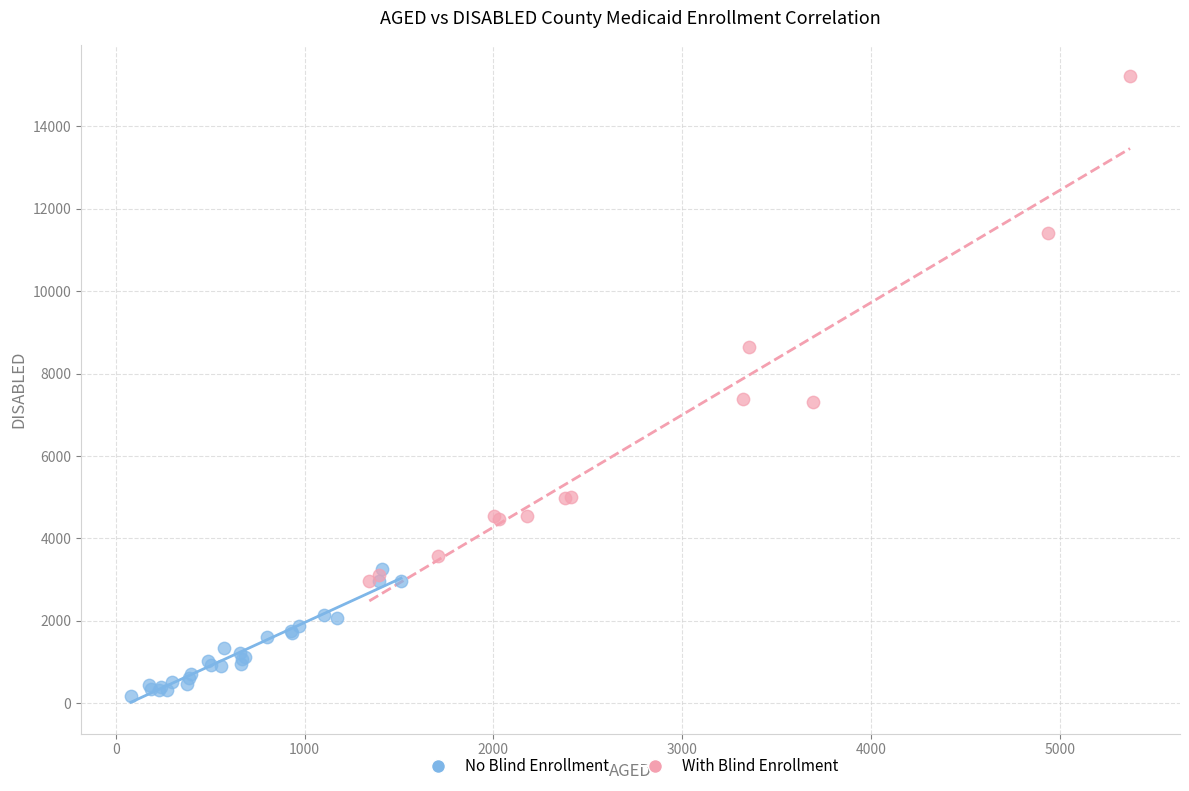

Which series has the widest spread of Y values?

With Blind Enrollment